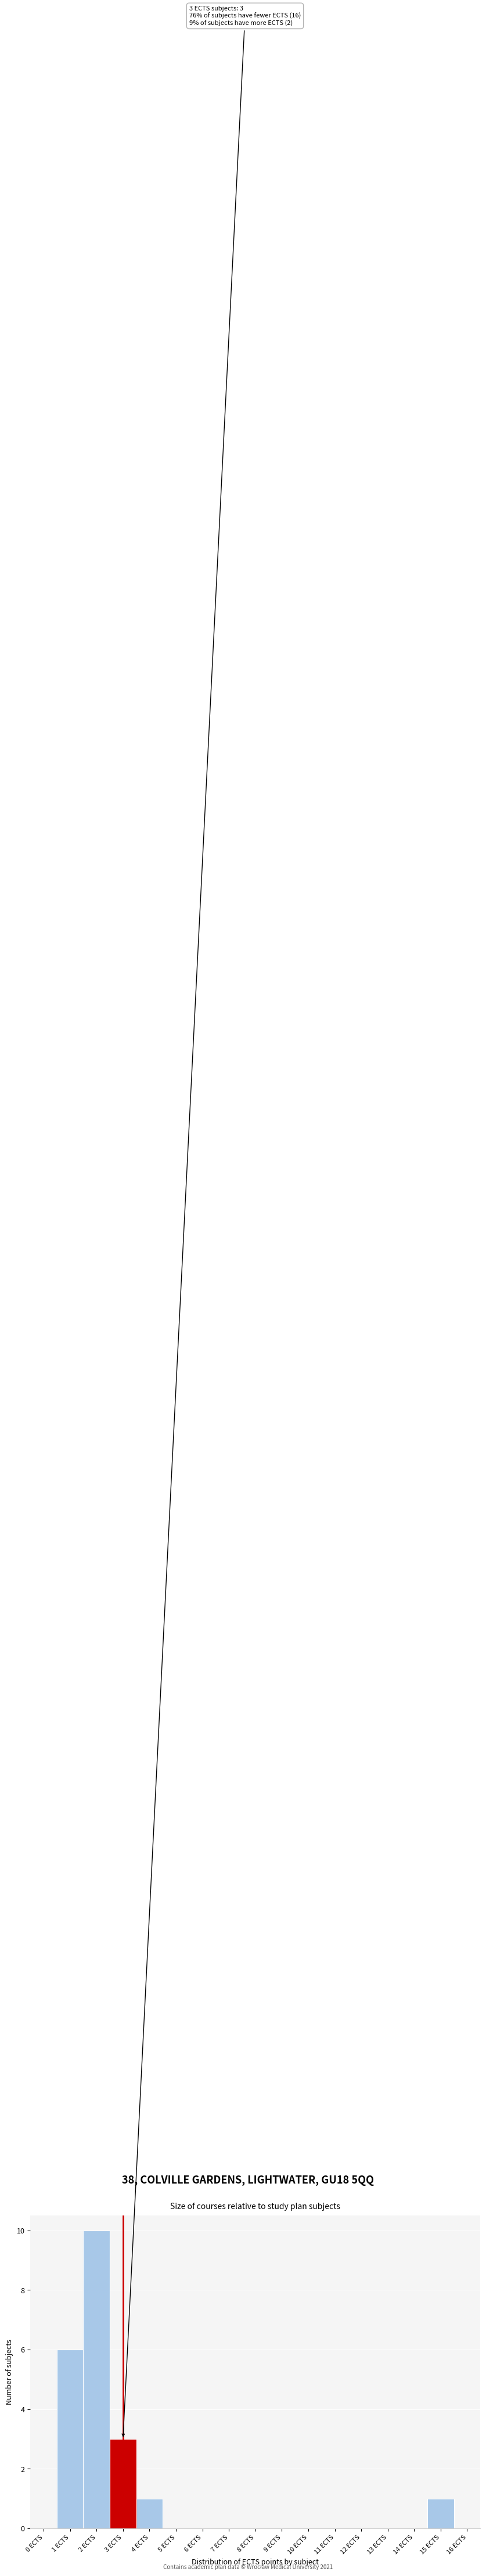

Reading left to right, transcribe all the data shown in this chart.

0 ECTS=0	1 ECTS=6	2 ECTS=10	3 ECTS=3	4 ECTS=1	5 ECTS=0	6 ECTS=0	7 ECTS=0	8 ECTS=0	9 ECTS=0	10 ECTS=0	11 ECTS=0	12 ECTS=0	13 ECTS=0	14 ECTS=0	15 ECTS=1	16 ECTS=0